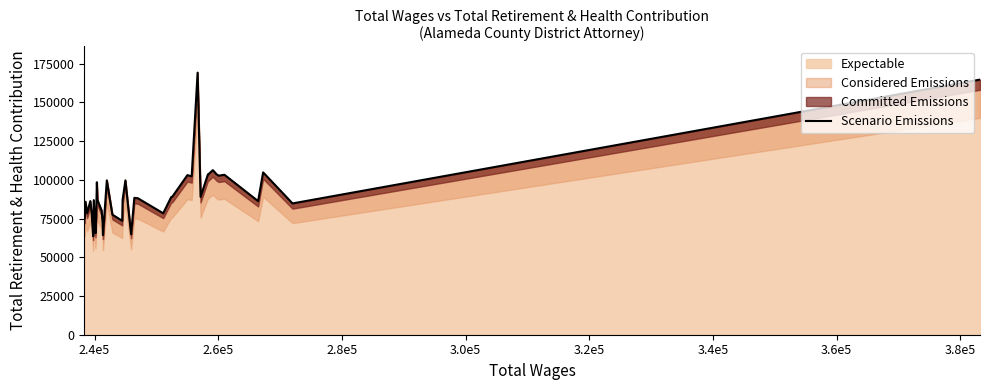

What is the minimum value shown in the chart?

63622